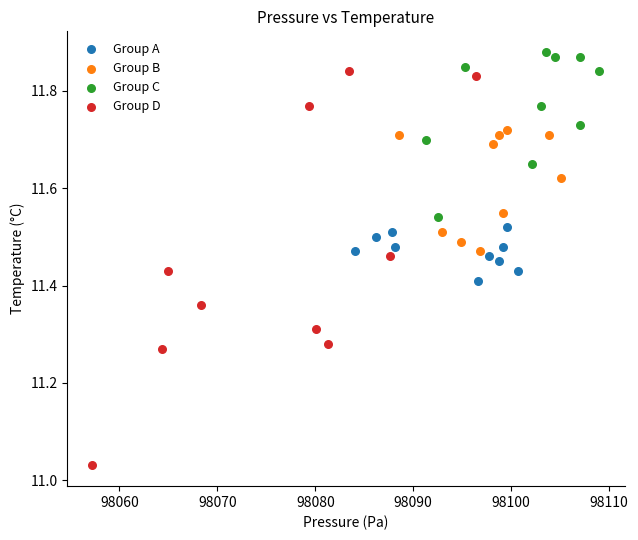

Which series has the widest spread of Y values?

Group D